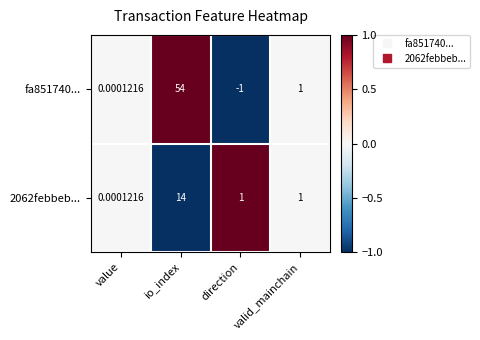

At io_index, list the series in order from largest to smallest.

fa851740..., 2062febbeb...